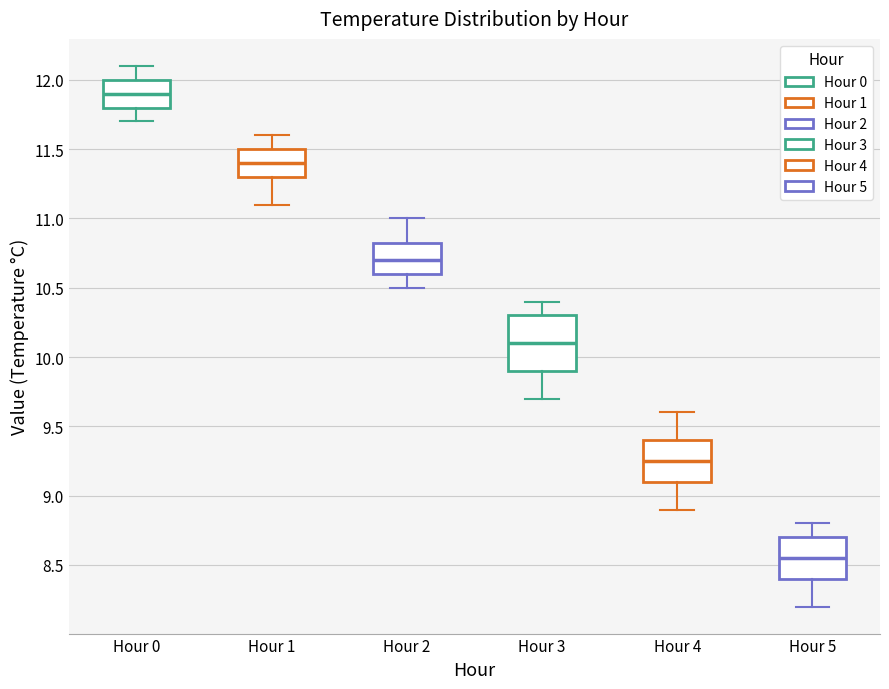

Comparing the boxes themselves (not the whiskers), which one is the tallest?

Hour 3